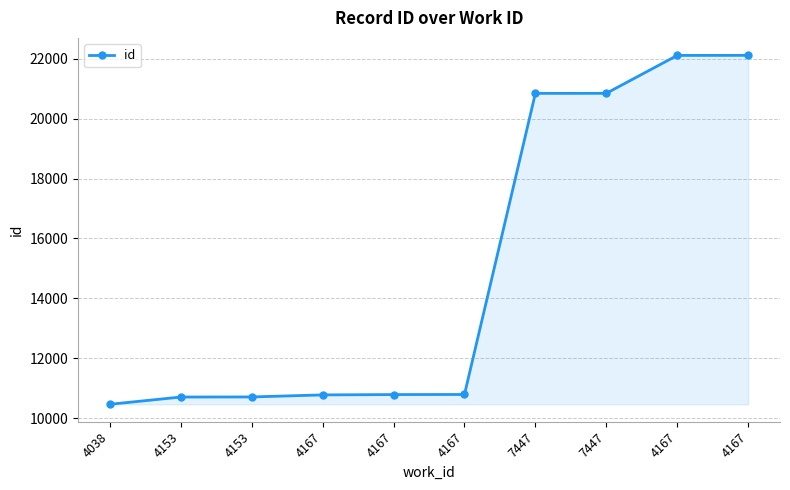

Reading right to left, transcribe all the data shown in this chart.

4167=22108	4167=22105	7447=20841	7447=20840	4167=10797	4167=10794	4167=10783	4153=10715	4153=10712	4038=10470